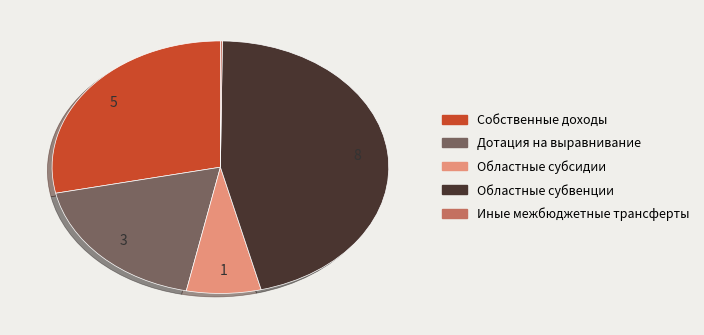

Which slice is the largest?

Областные субвенции